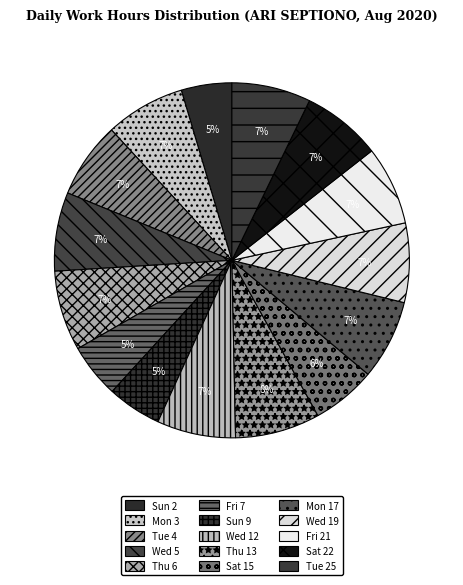

How many segments does this pie chart have?

15